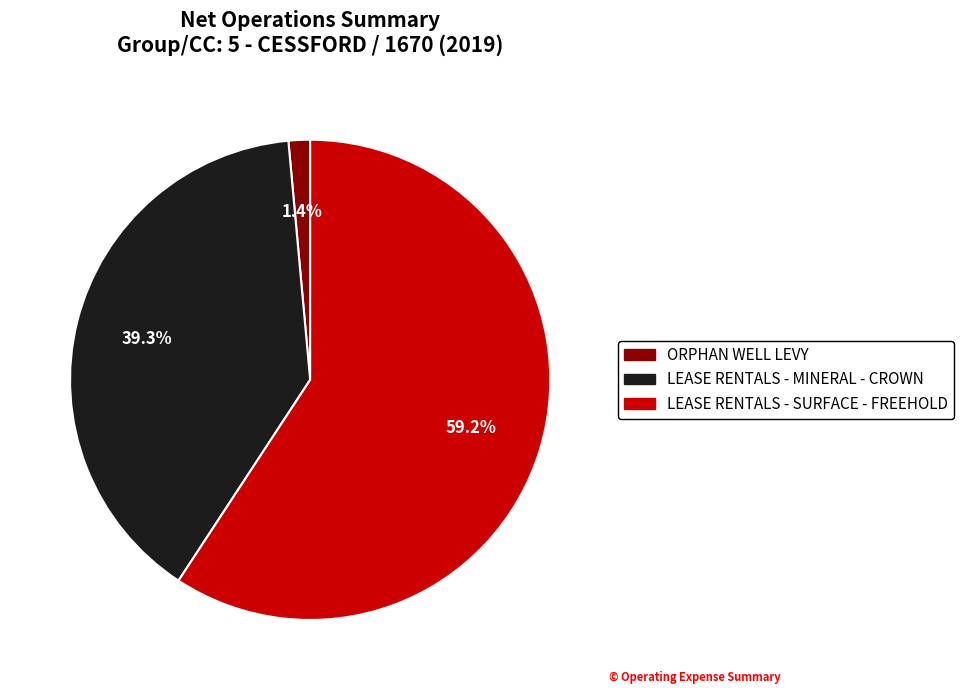

Which has a higher value, LEASE RENTALS - SURFACE - FREEHOLD or ORPHAN WELL LEVY?

LEASE RENTALS - SURFACE - FREEHOLD